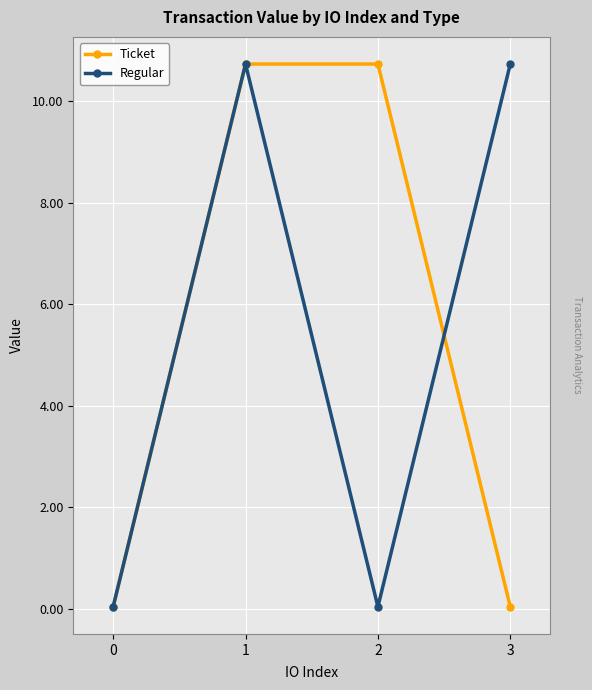

Is the value of Ticket at 0 greater than the value of Regular at 3?

No